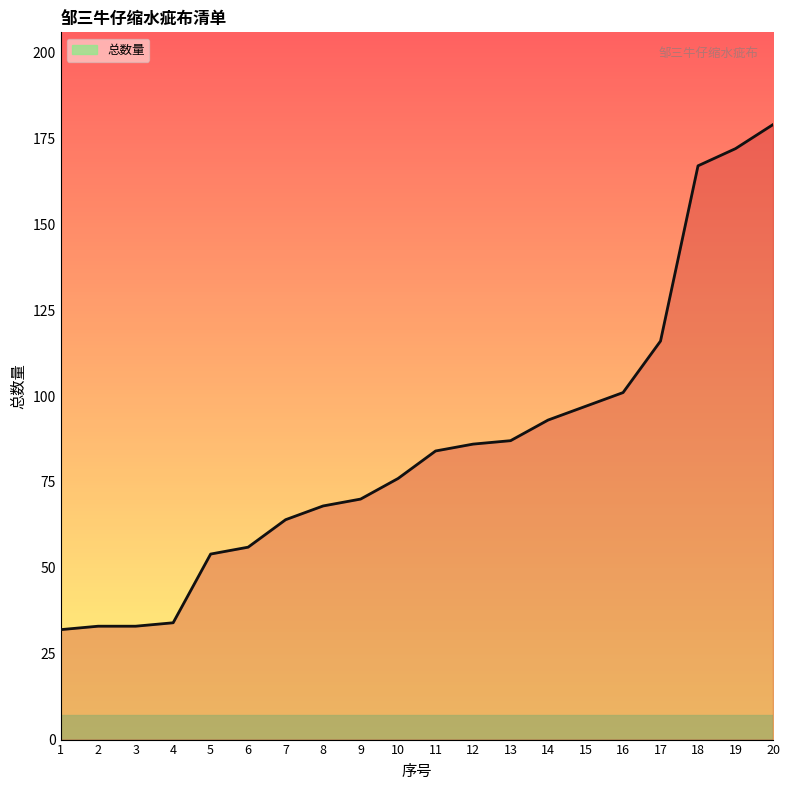

What is the sum of the values at 12 and 1?

118